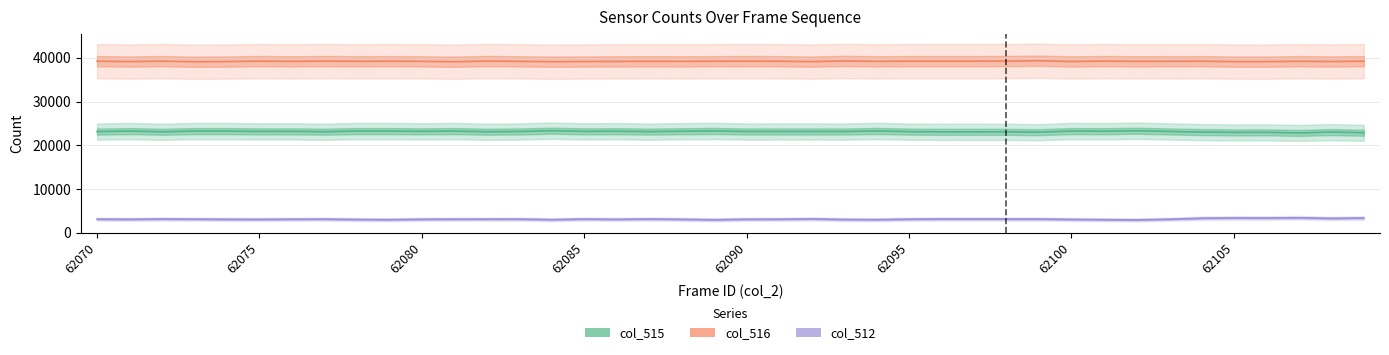

Reading right to left, transcribe all the data shown in this chart.

col_515: 62109=22889	62108=23044	62107=22846	62106=22986	62105=22970	62104=23049	62103=23192	62102=23352	62101=23245	62100=23276	62099=23024	62098=23098	62097=23107	62096=23103	62095=23151	62094=23299	62093=23167	62092=23183	62091=23180	62090=23172	62089=23300	62088=23235	62087=23152	62086=23242	62085=23207	62084=23365	62083=23181	62082=23125	62081=23275	62080=23215	62079=23275	62078=23275	62077=23130	62076=23209	62075=23192	62074=23272	62073=23271	62072=23118	62071=23268	62070=23154
col_516: 62109=39252	62108=39182	62107=39235	62106=39156	62105=39162	62104=39240	62103=39233	62102=39214	62101=39271	62100=39186	62099=39361	62098=39284	62097=39263	62096=39263	62095=39261	62094=39214	62093=39310	62092=39161	62091=39243	62090=39257	62089=39240	62088=39207	62087=39223	62086=39203	62085=39181	62084=39144	62083=39219	62082=39281	62081=39136	62080=39216	62079=39245	62078=39224	62077=39273	62076=39211	62075=39263	62074=39168	62073=39135	62072=39250	62071=39170	62070=39253
col_512: 62109=3394	62108=3309	62107=3454	62106=3393	62105=3403	62104=3346	62103=3110	62102=2969	62101=3019	62100=3073	62099=3150	62098=3153	62097=3165	62096=3169	62095=3123	62094=3022	62093=3058	62092=3191	62091=3112	62090=3106	62089=2995	62088=3093	62087=3160	62086=3090	62085=3147	62084=3026	62083=3135	62082=3129	62081=3124	62080=3104	62079=3015	62078=3056	62077=3132	62076=3115	62075=3080	62074=3095	62073=3129	62072=3167	62071=3097	62070=3128